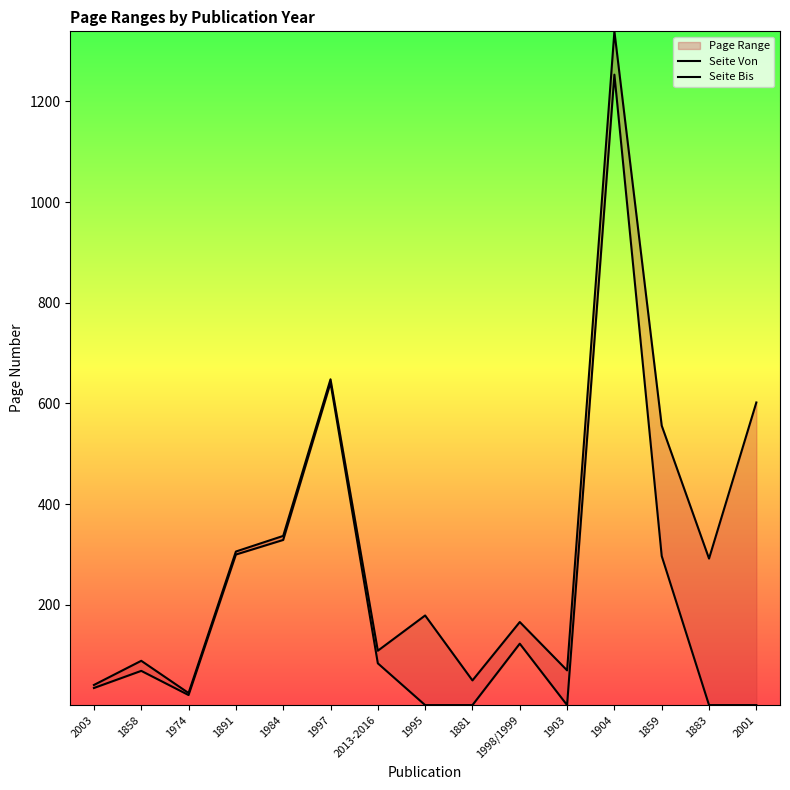

What is the smallest value displayed?

1